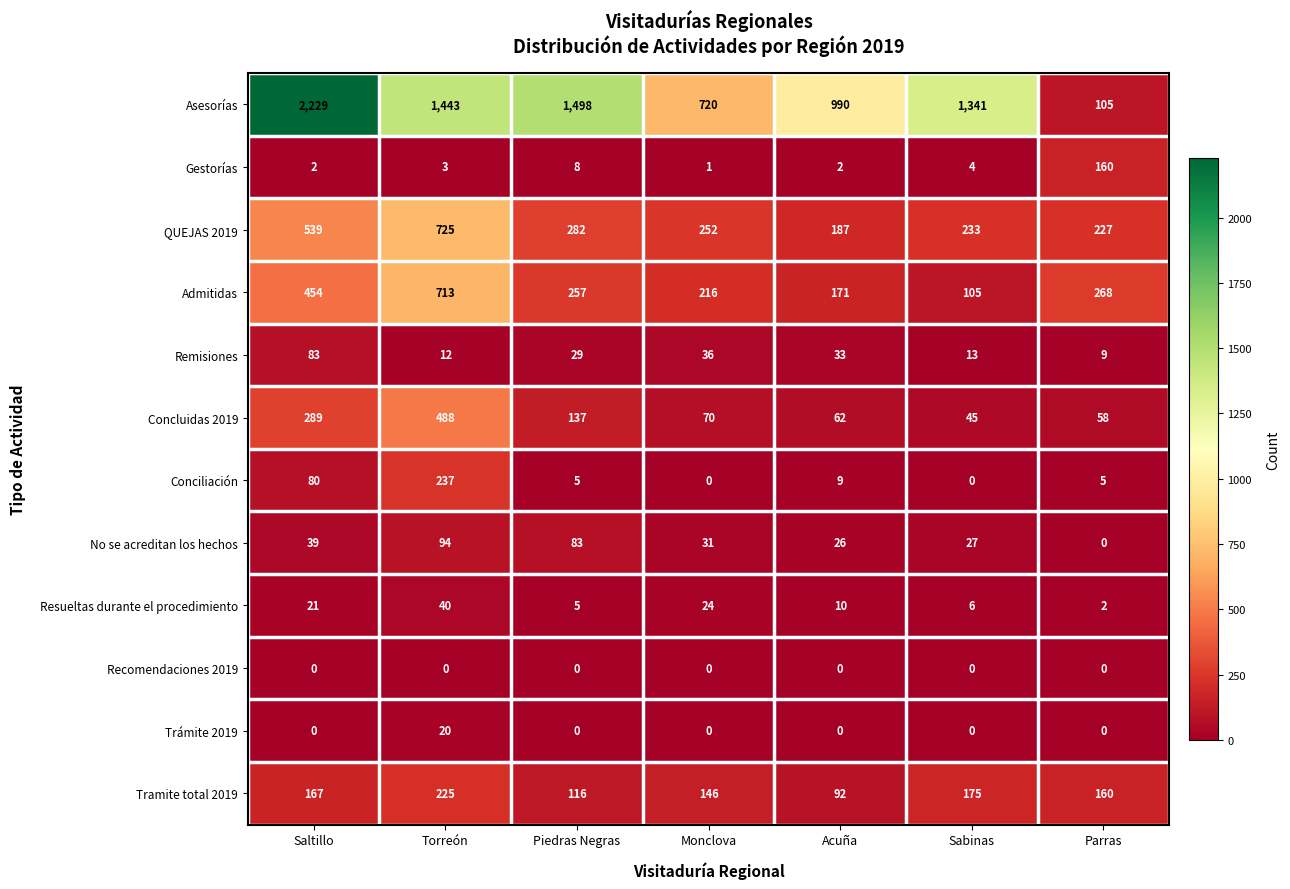

List the series in order of their peak value, lowest first.

Recomendaciones 2019, Trámite 2019, Resueltas durante el procedimiento, Remisiones, No se acreditan los hechos, Gestorías, Tramite total 2019, Conciliación, Concluidas 2019, Admitidas, QUEJAS 2019, Asesorías